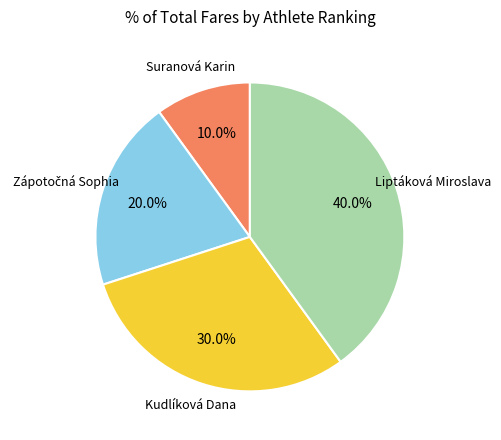

Is there any slice that represents more than half of the pie?

No